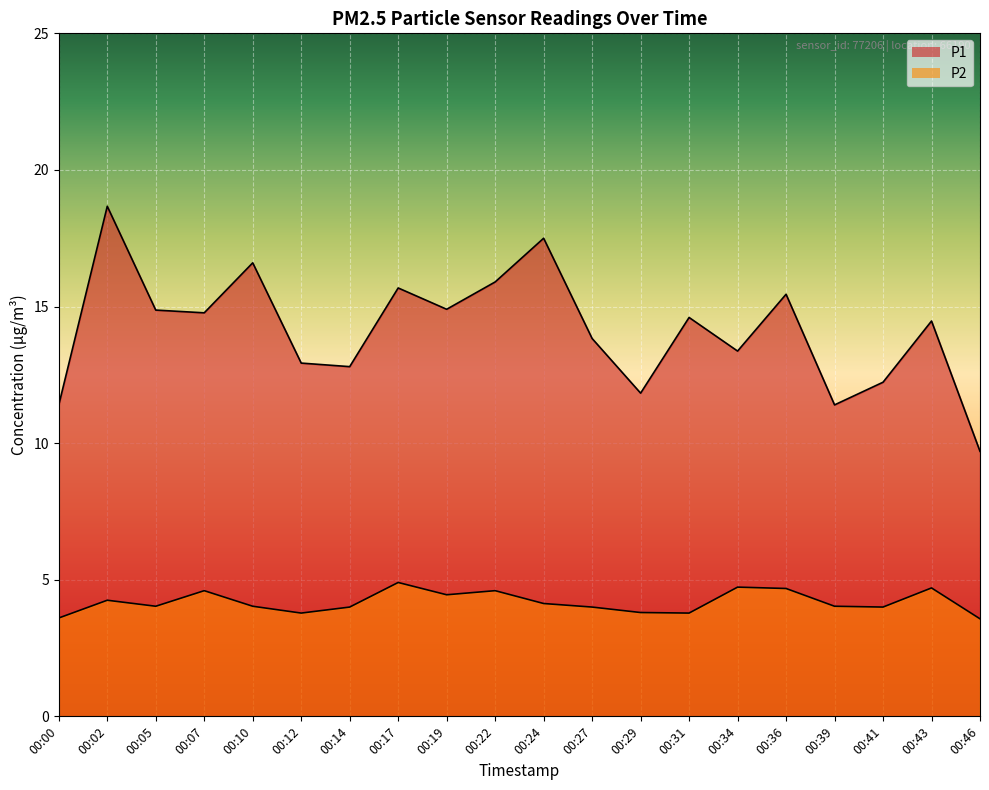

Which series has the largest total across all categories?

P1